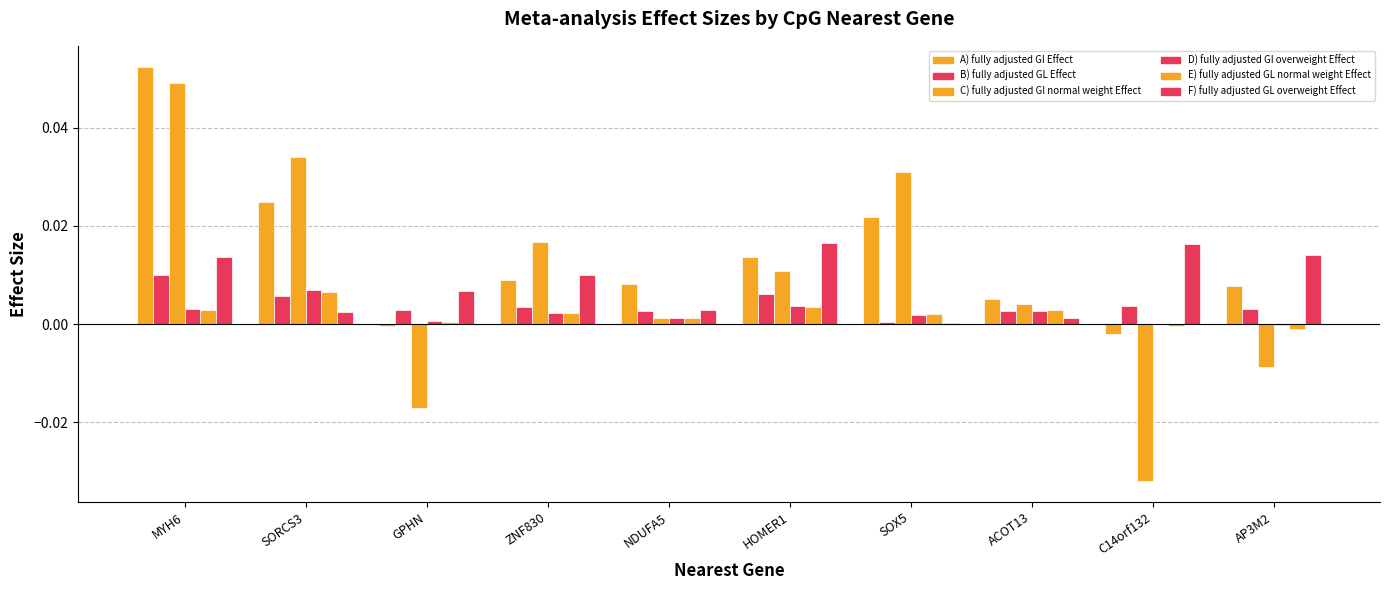

Are the bars grouped side by side (vs. stacked)?

Yes